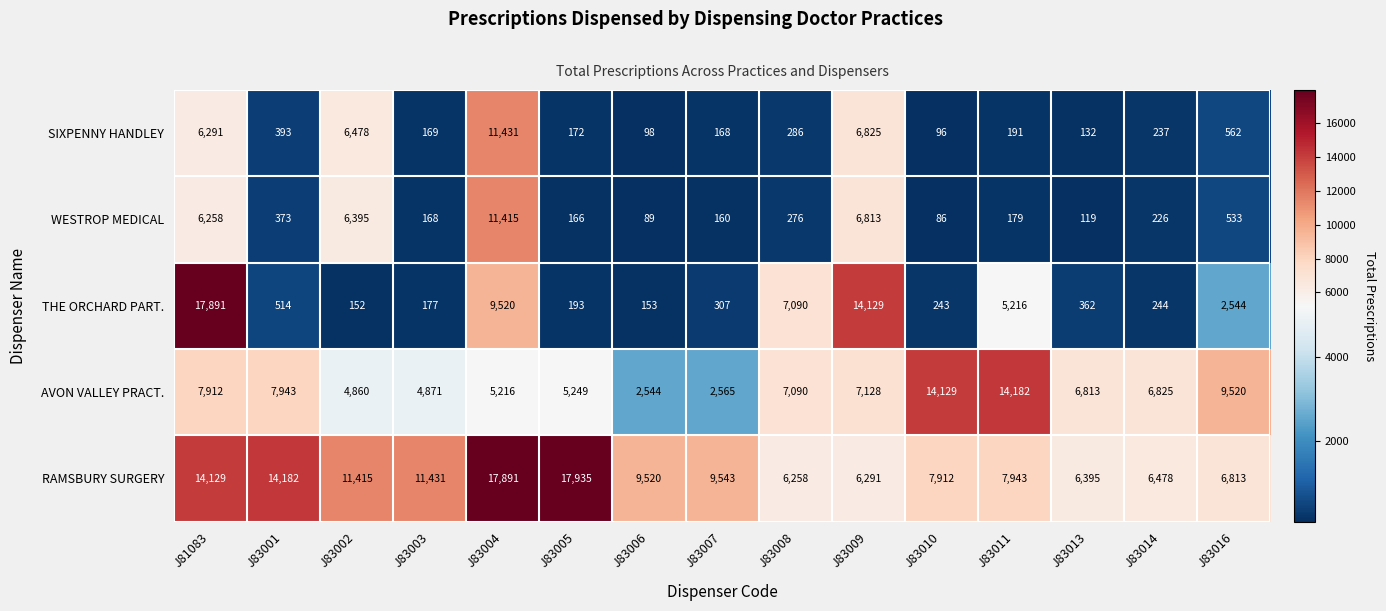

Which label corresponds to the largest value in the chart?

J83005